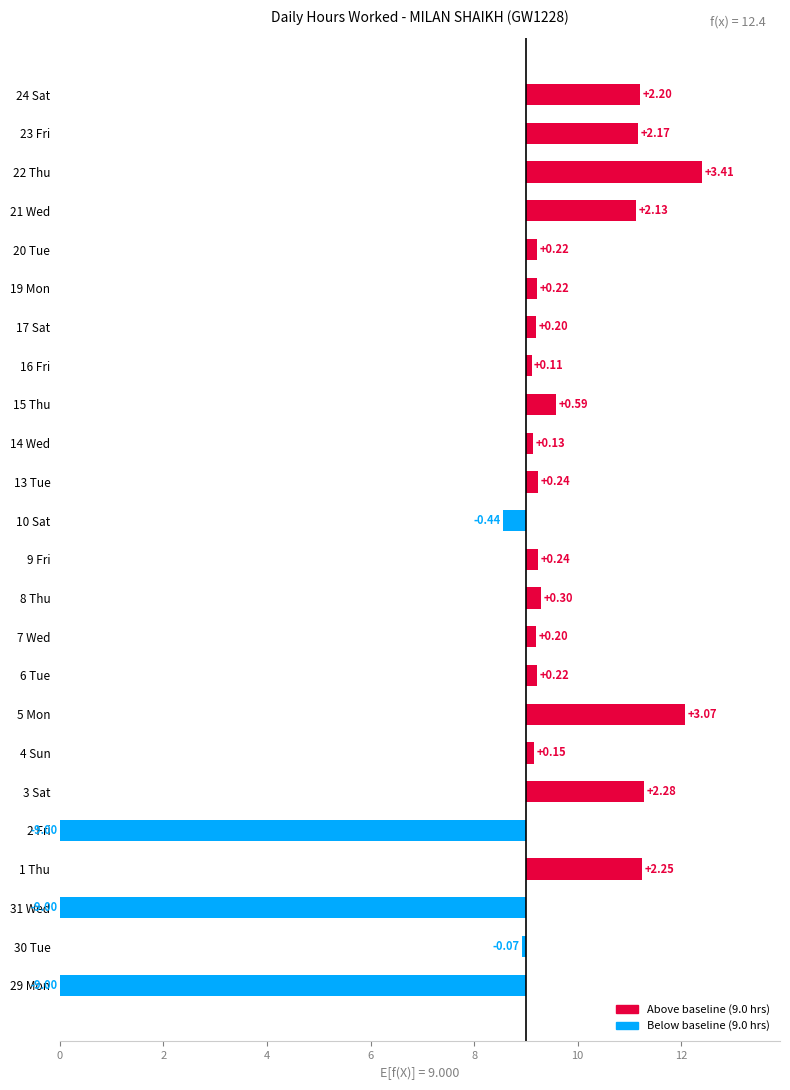

Reading left to right, transcribe all the data shown in this chart.

9.0	0.1	9.0	2.2	9.0	2.3	0.2	3.1	0.2	0.2	0.3	0.2	0.4	0.2	0.1	0.6	0.1	0.2	0.2	0.2	2.1	3.4	2.2	2.2